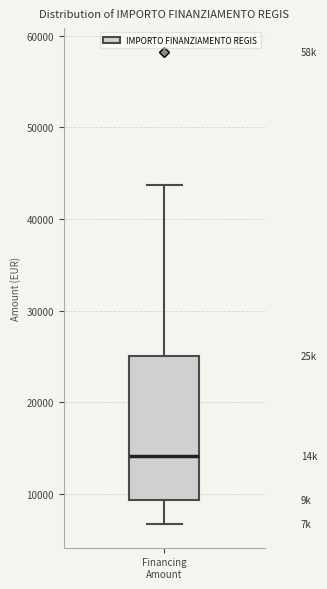

Transcribe this box plot: give where the median line is, the range the box spans, and where the two whiskers end, as read against the y-axis. The values are not printed on the chart, so give them approximately, as read against the axis.

median 14000, box 9000 to 25000, whiskers 7000 to 44000